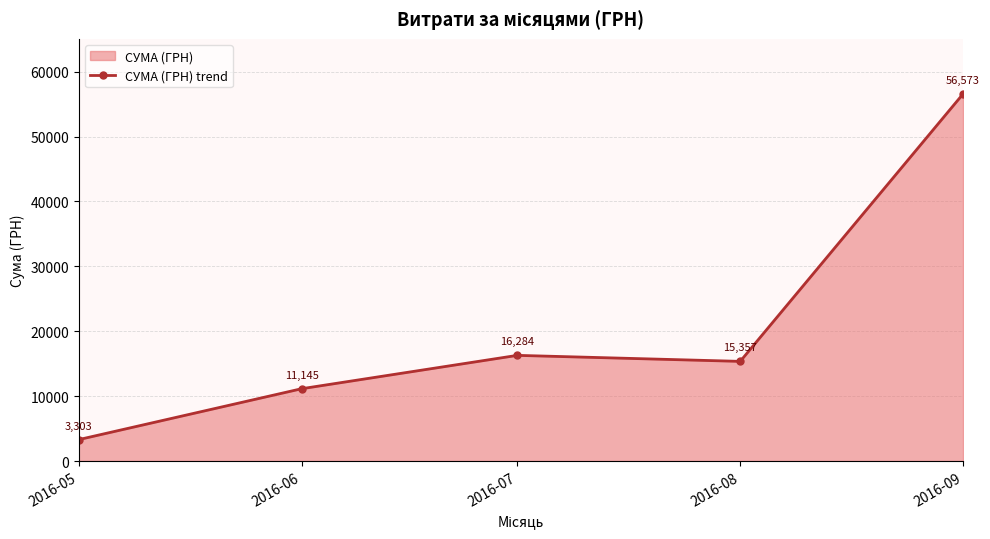

Is it true that the value at 2016-08 is 22404.7?

False